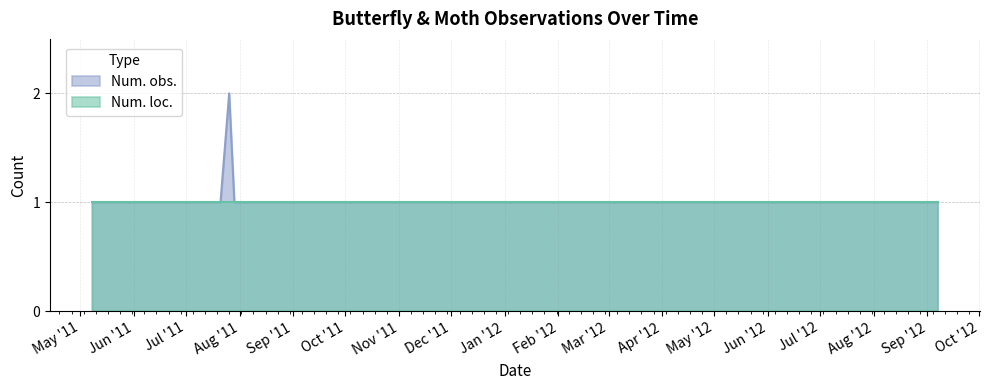

Rank the series by their maximum value, from highest to lowest.

Num. obs., Num. loc.